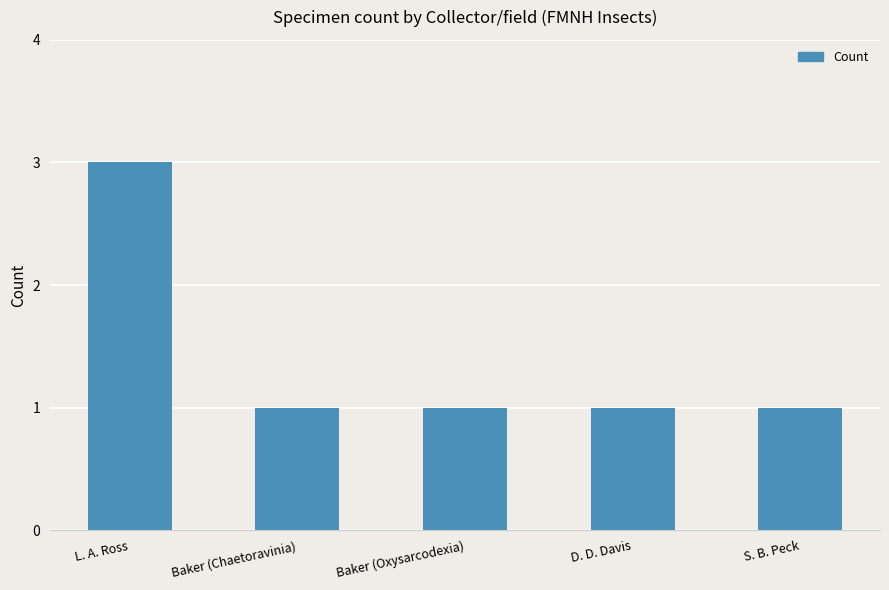

Reading right to left, list all the values displayed in this chart.

1	1	1	1	3